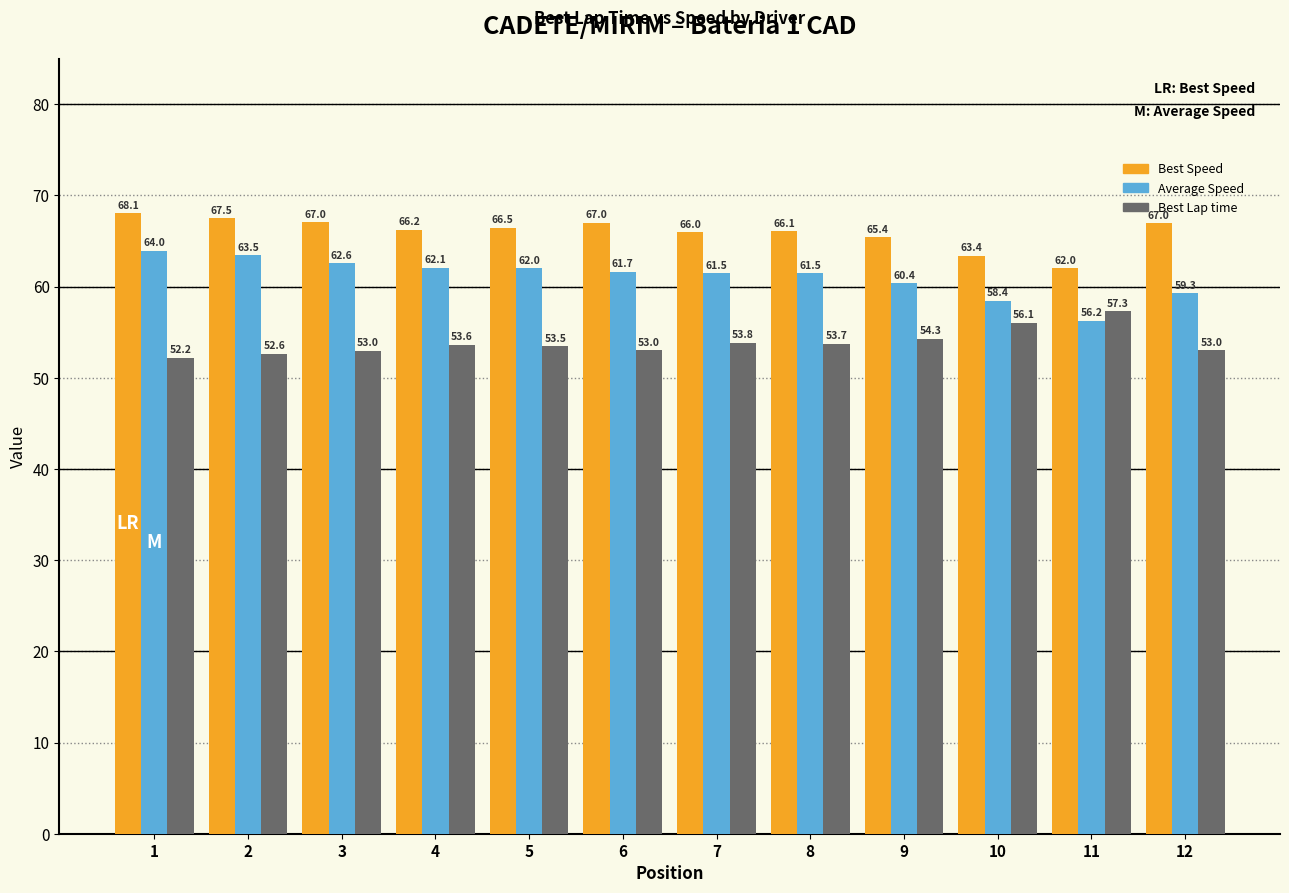

Which category has the highest value in the Best Speed series?

1